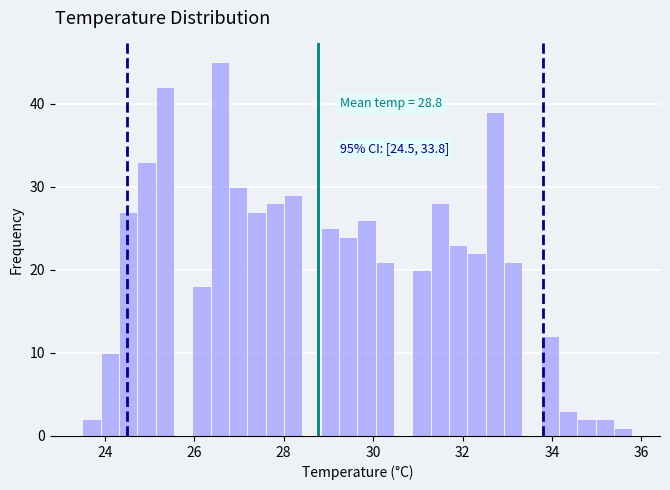

Around what value on the x-axis is the tallest bar? Give the approximate position of its centre, as read against the axis.

26.6